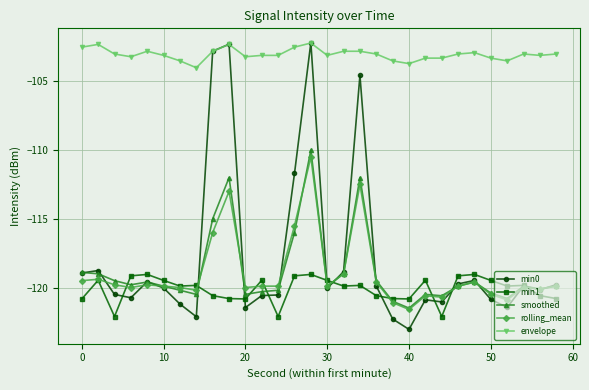

Which series has the largest total across all categories?

envelope